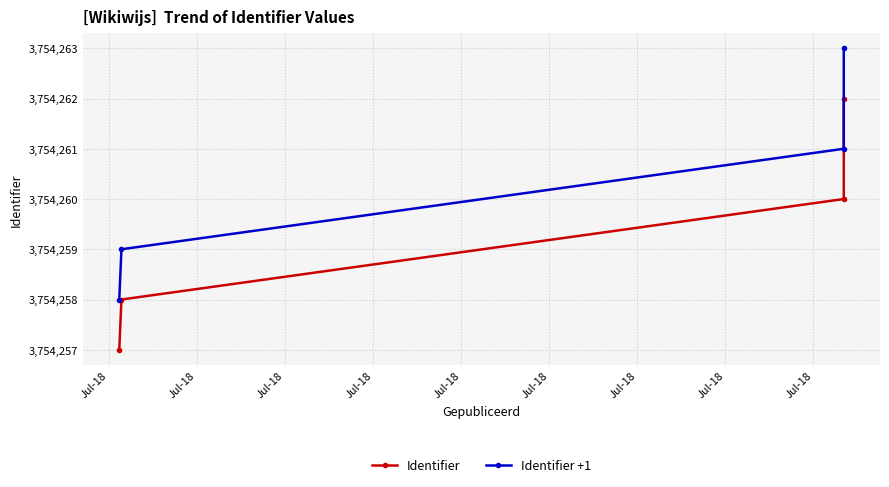

Reading left to right, what are all the values shown in this chart?

Identifier: 3754257	3754258	3754260	3754262
Identifier +1: 3754258	3754259	3754261	3754263